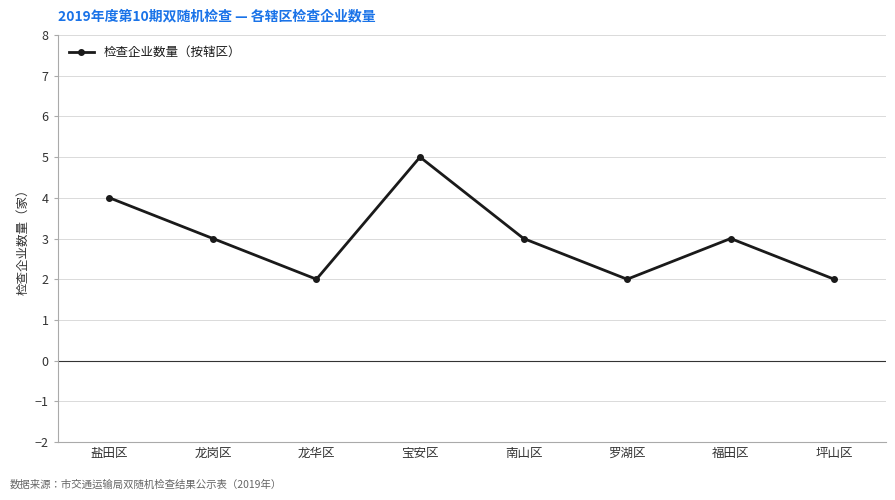

What is the minimum value shown in the chart?

2